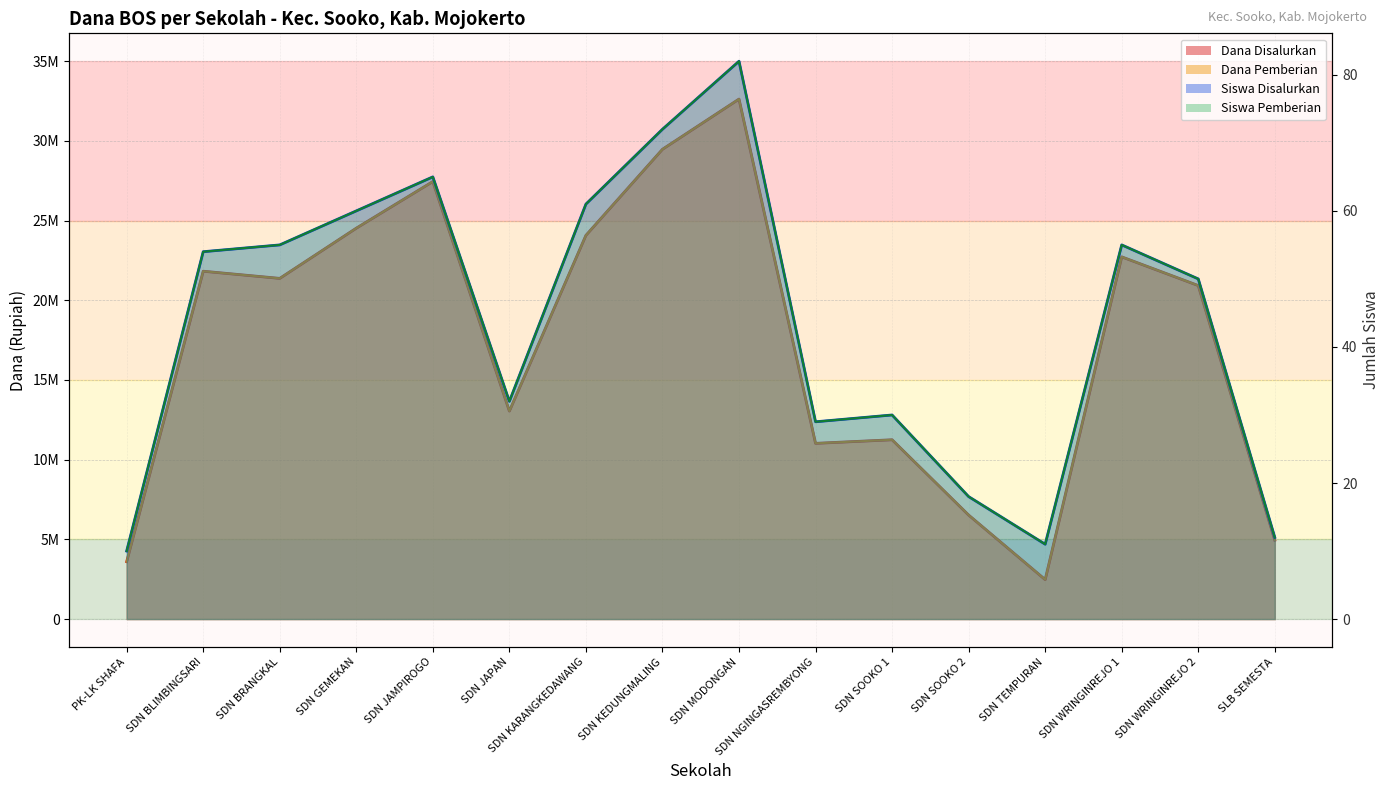

How many values in the Siswa Disalurkan series exceed 54?

7